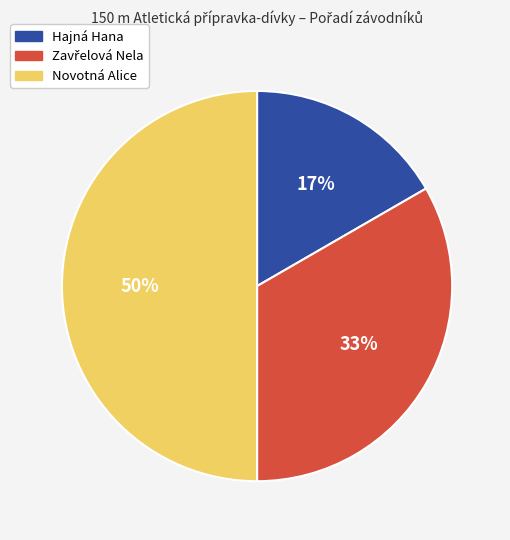

Between Novotná Alice and Hajná Hana, which is larger?

Novotná Alice